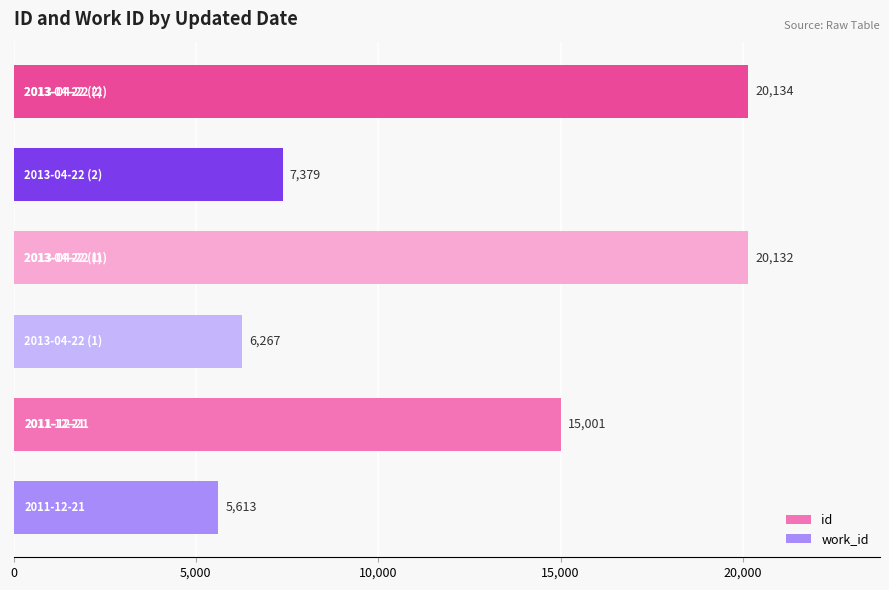

At how many categories does at least one series exceed 11781?

3